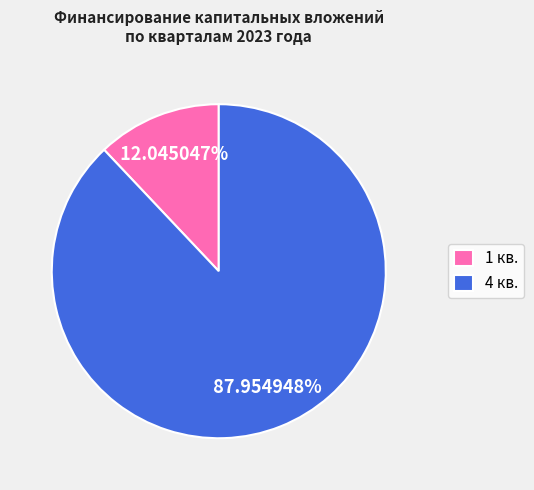

Which slice represents more than half of the pie?

4 кв.